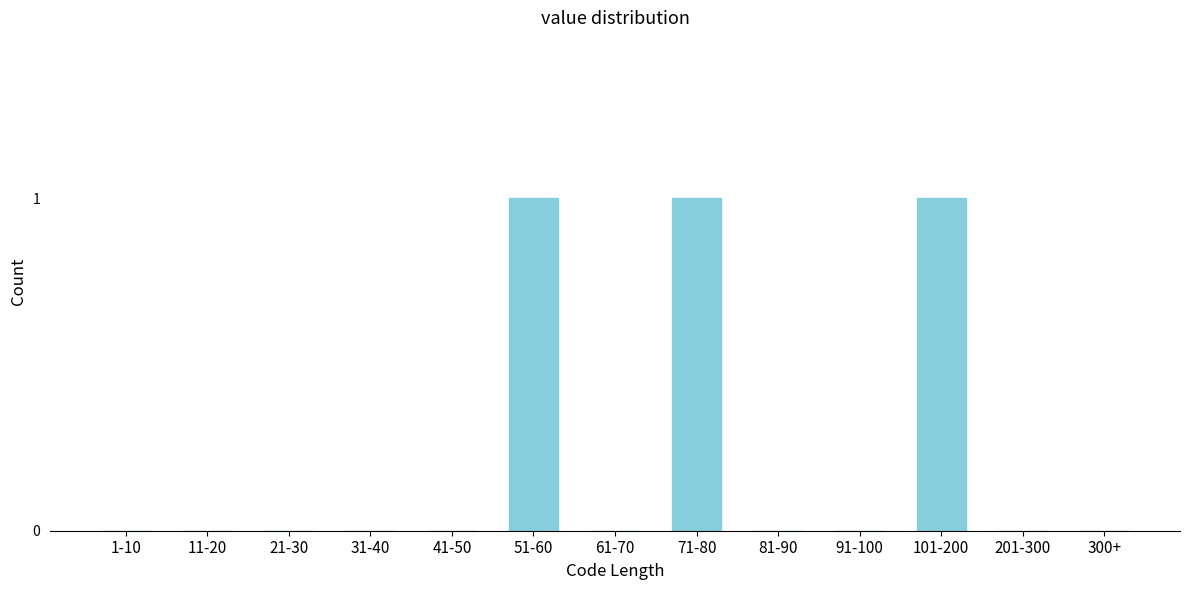

Reading left to right, extract all data points from this chart.

1-10=0	11-20=0	21-30=0	31-40=0	41-50=0	51-60=1	61-70=0	71-80=1	81-90=0	91-100=0	101-200=1	201-300=0	300+=0